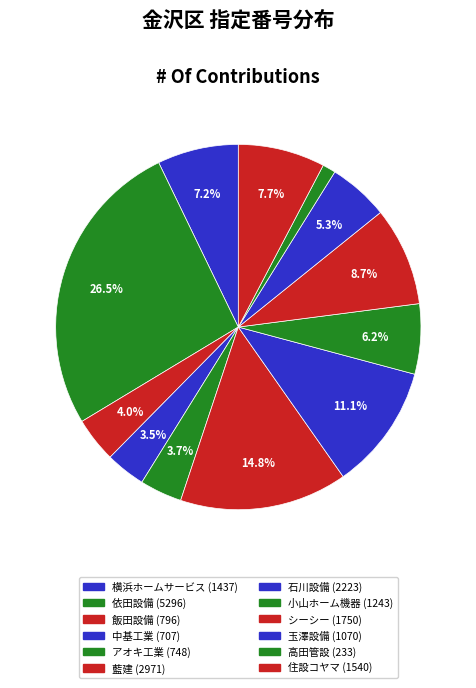

To the nearest percent, what is the difference between the largest and smallest slice percentages?

25%